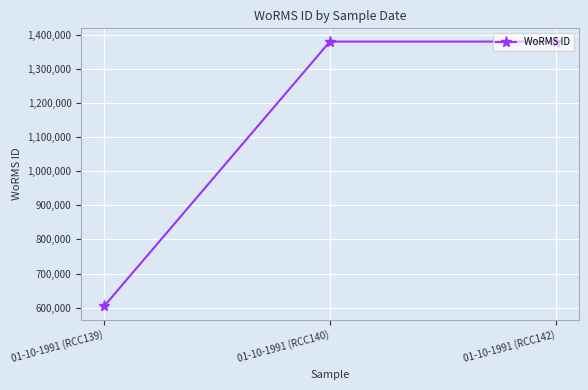

What is the difference between the values at 01-10-1991 (RCC140) and 01-10-1991 (RCC139)?

776973